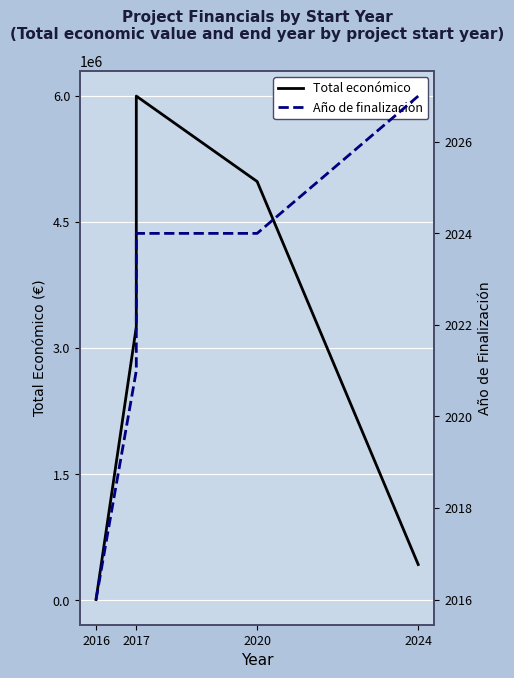

True or false: Total económico and Año de finalización intersect in this chart.

False